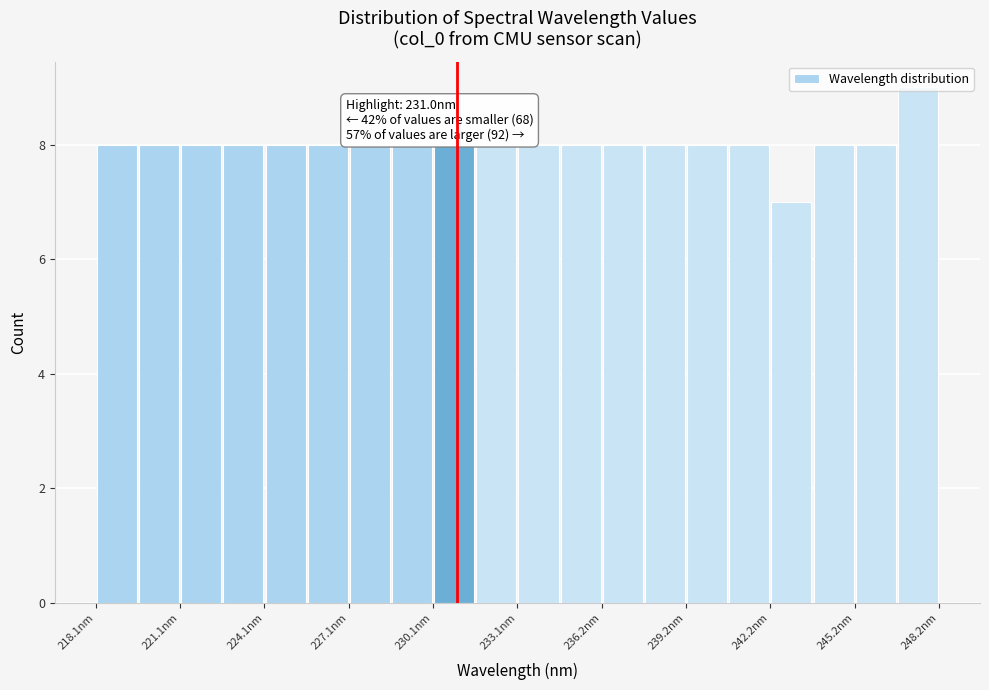

Around what value on the x-axis is the tallest bar? Give the approximate position of its centre, as read against the axis.

247.5